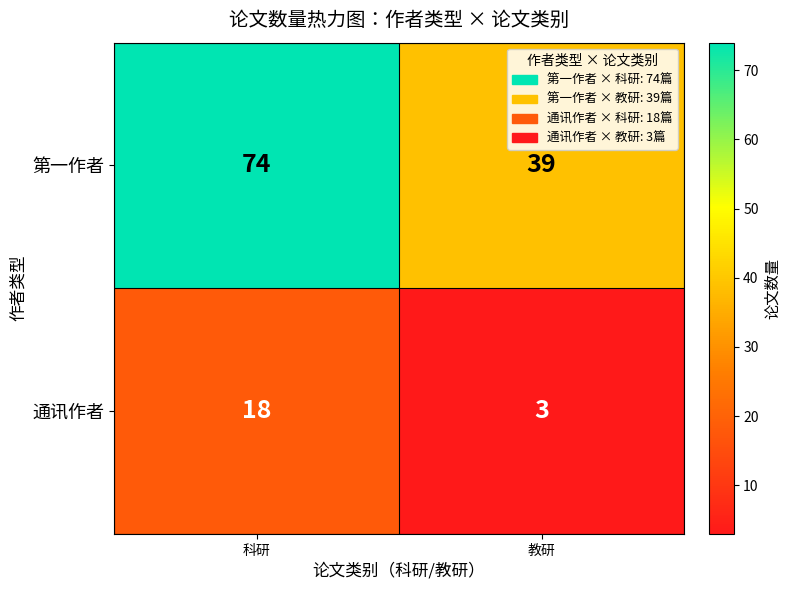

Rank the categories by 第一作者 value from highest to lowest.

科研, 教研